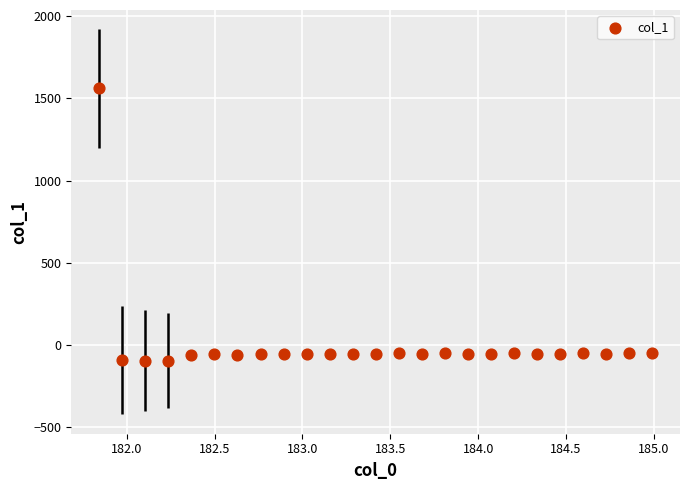

What is the range of X values (max minus min)?

3.1